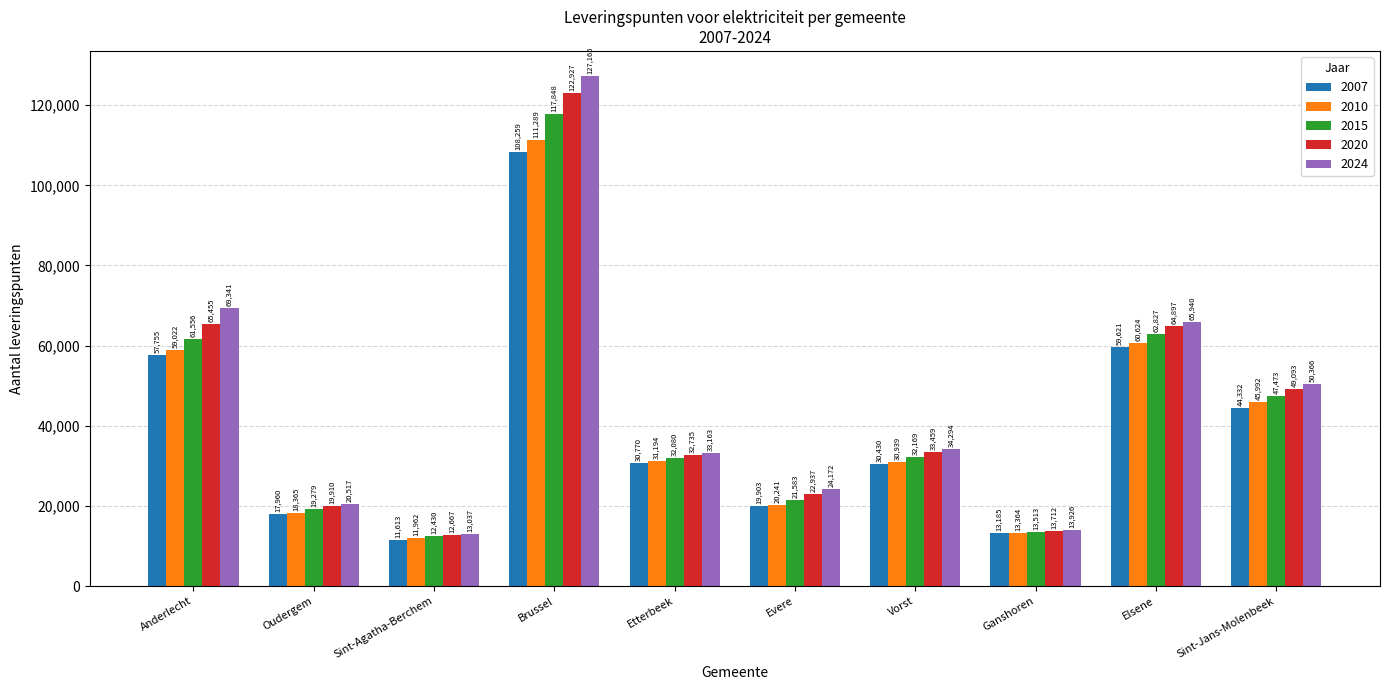

At which label does 2010 reach its minimum?

Sint-Agatha-Berchem